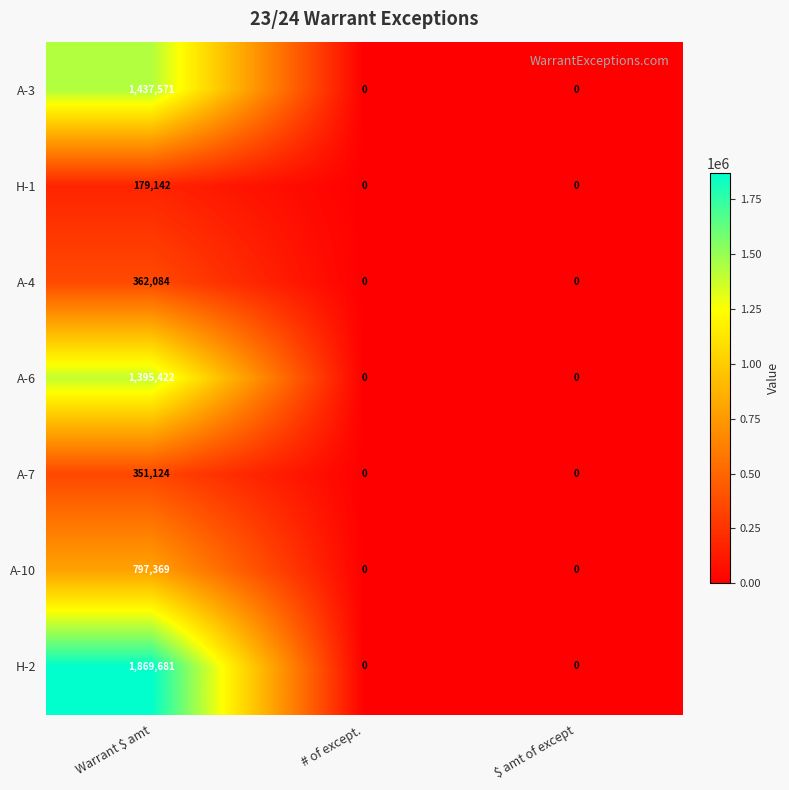

How many data points does each series have?

3